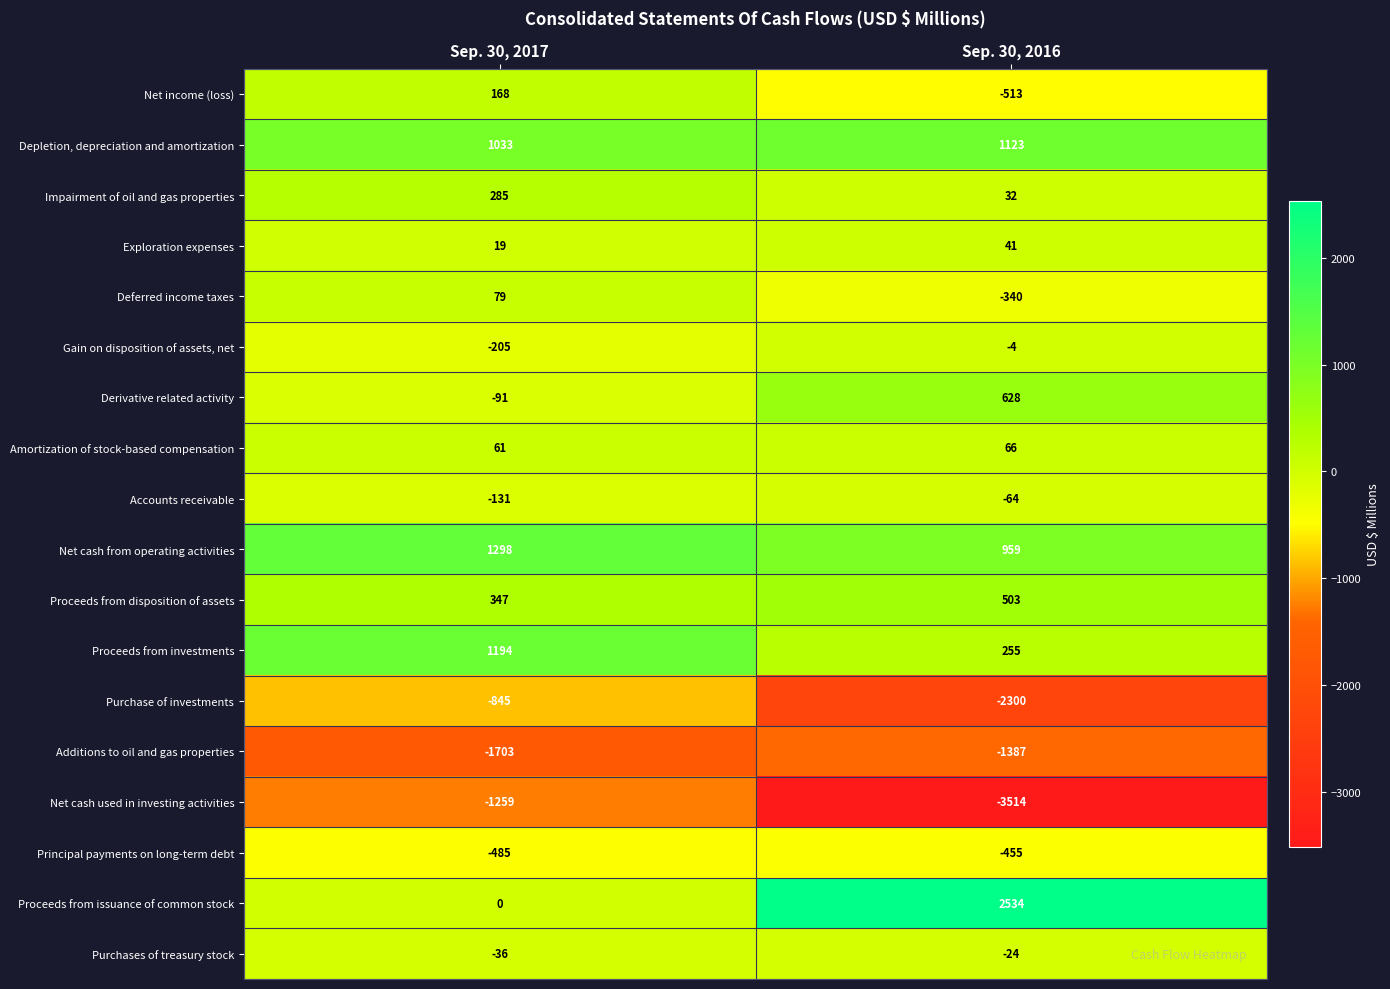

At Sep. 30, 2017, list the series in order from smallest to largest.

Additions to oil and gas properties, Net cash used in investing activities, Purchase of investments, Principal payments on long-term debt, Gain on disposition of assets, net, Accounts receivable, Derivative related activity, Purchases of treasury stock, Proceeds from issuance of common stock, Exploration expenses, Amortization of stock-based compensation, Deferred income taxes, Net income (loss), Impairment of oil and gas properties, Proceeds from disposition of assets, Depletion, depreciation and amortization, Proceeds from investments, Net cash from operating activities